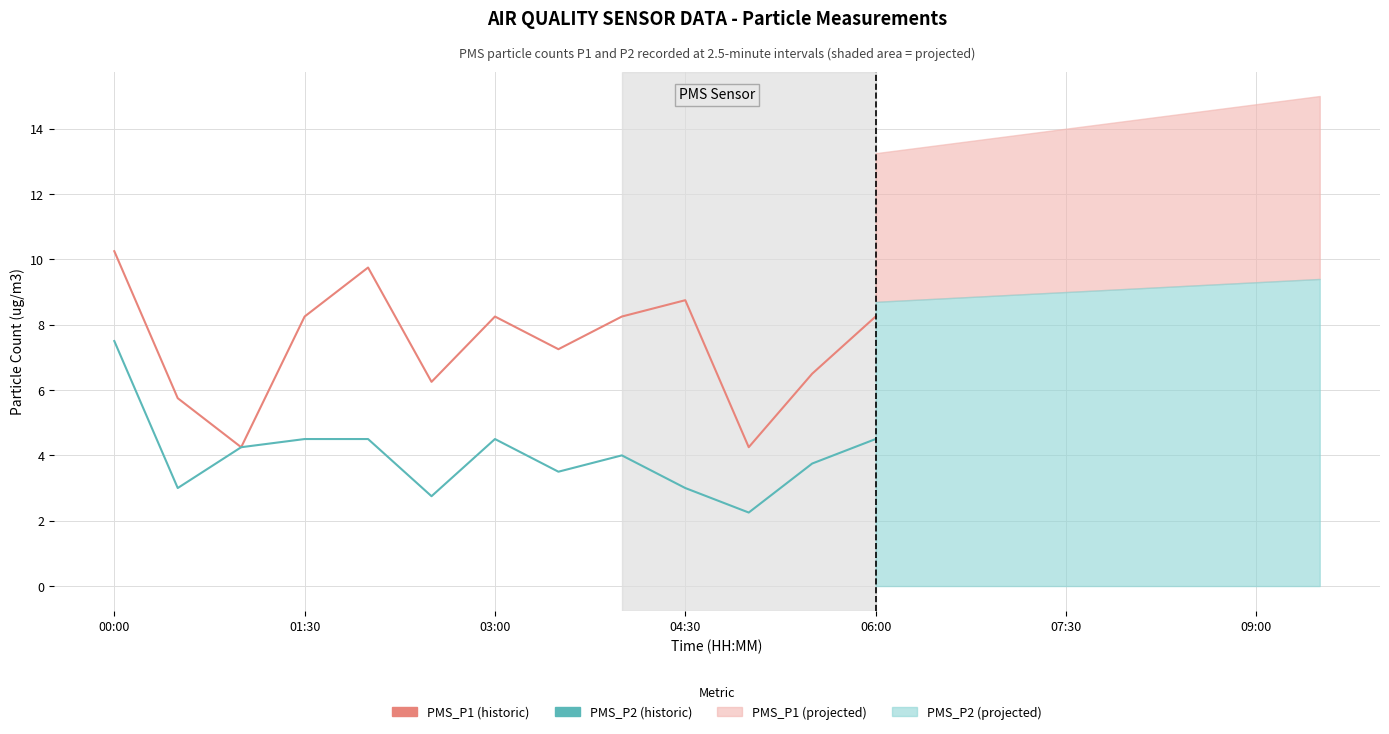

How many data points in PMS_P2 are above 4?

6